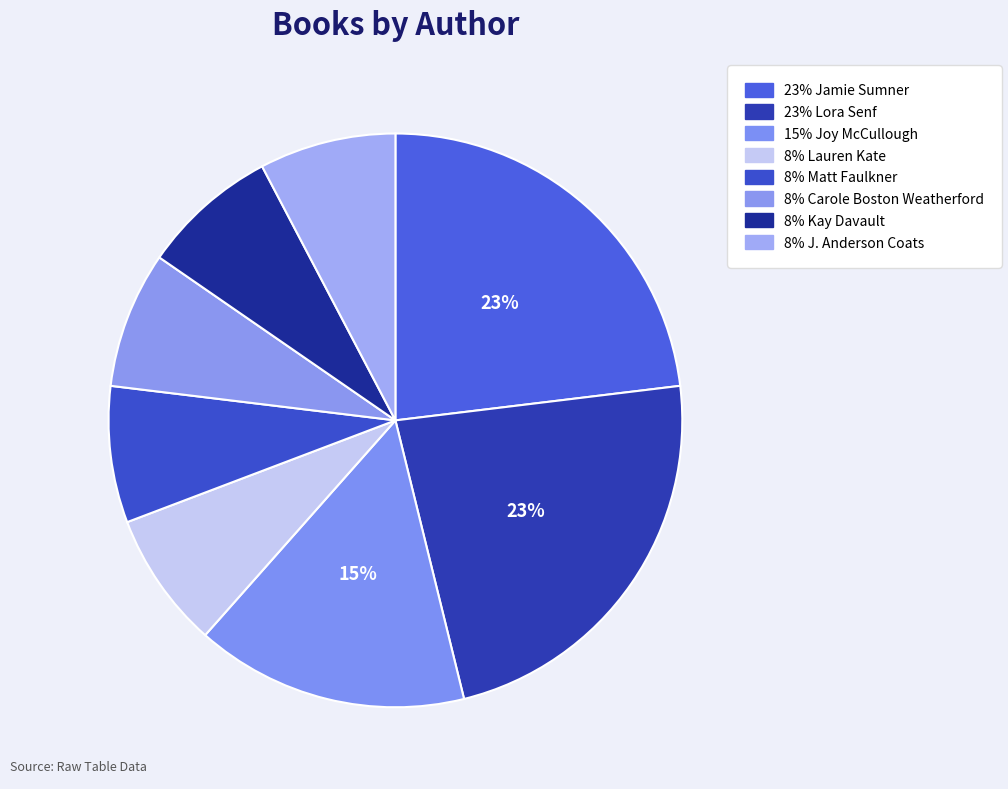

Is there a majority slice in this chart?

No